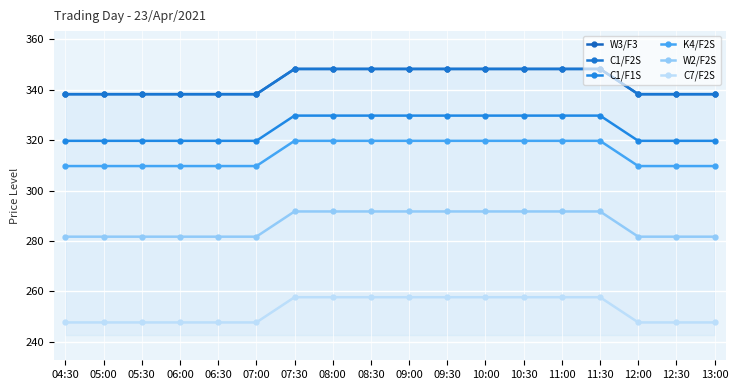

What is the greatest value displayed?

348.2